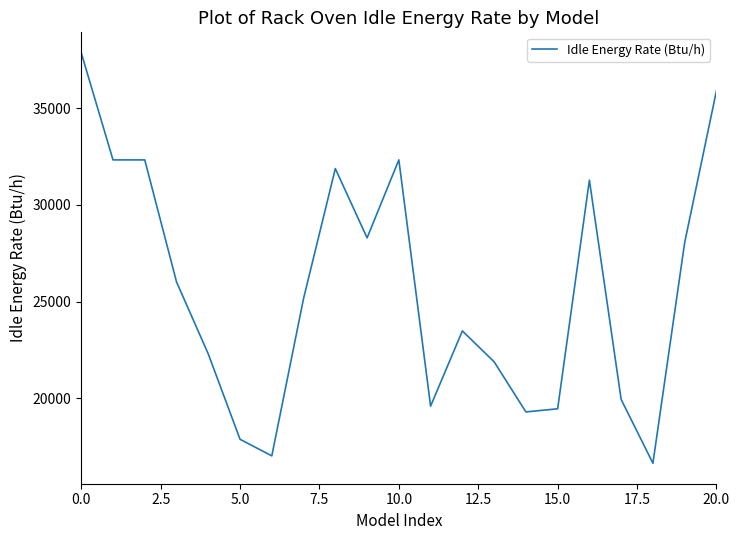

What is the greatest value displayed?

37852